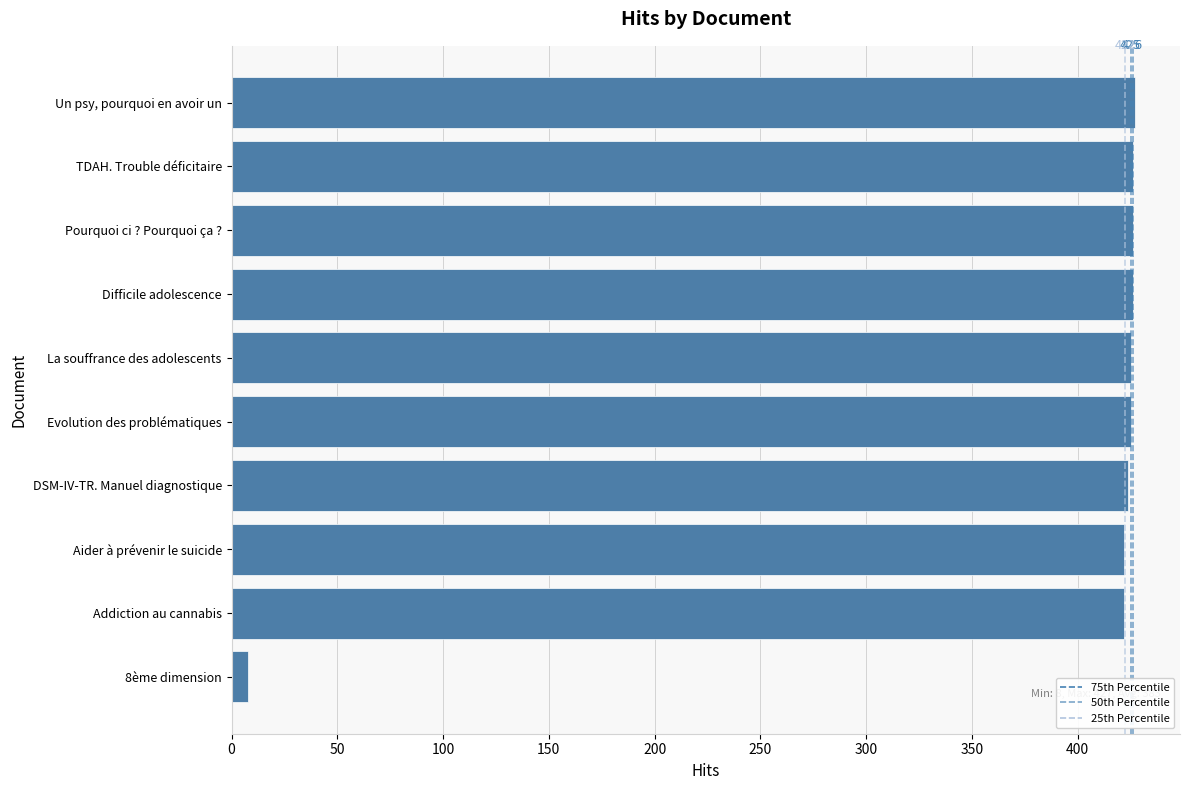

What is the average value?

383